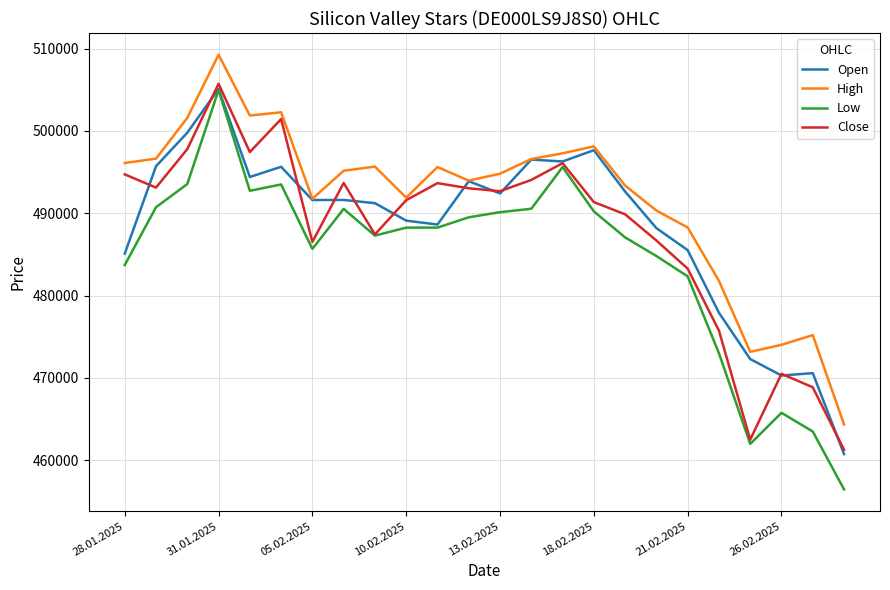

Is this an area chart (filled region under the line)?

No